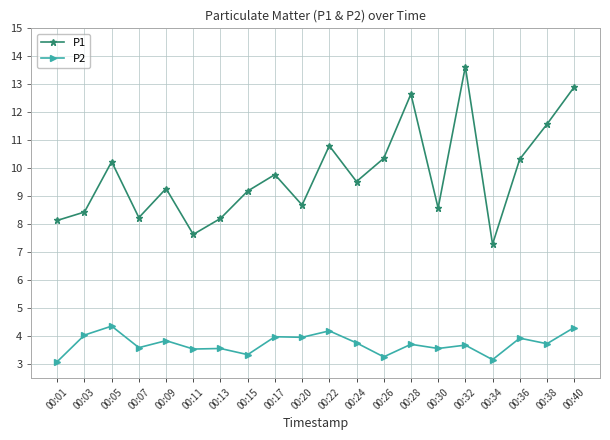

What is the lowest value of the P1 series?

7.3